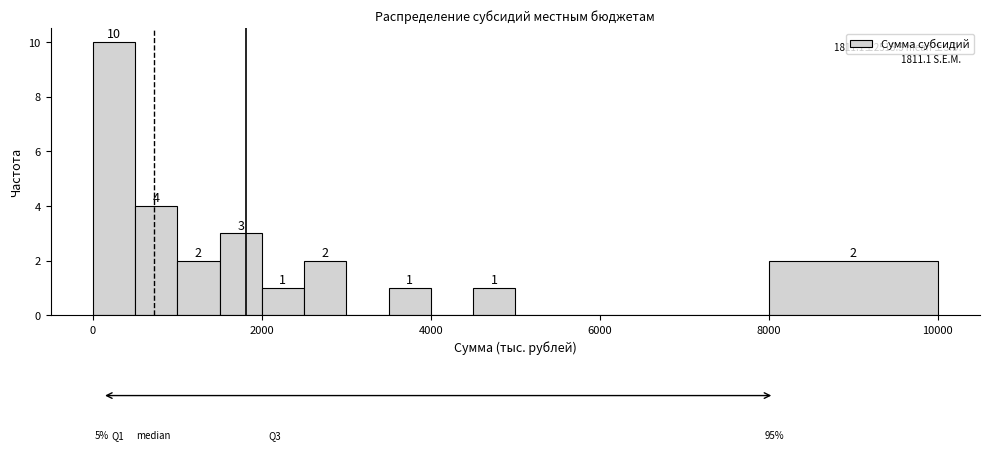

Read against the x-axis, roughly where is the centre of the tallest bar?

200